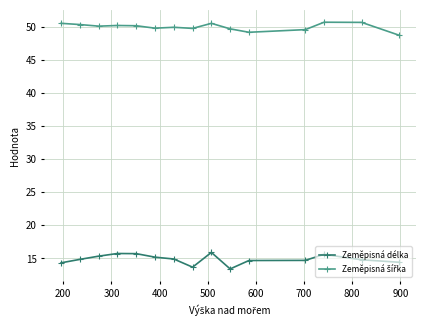

True or false: Zeměpisná délka has more than 2 points higher than both neighbors.

True